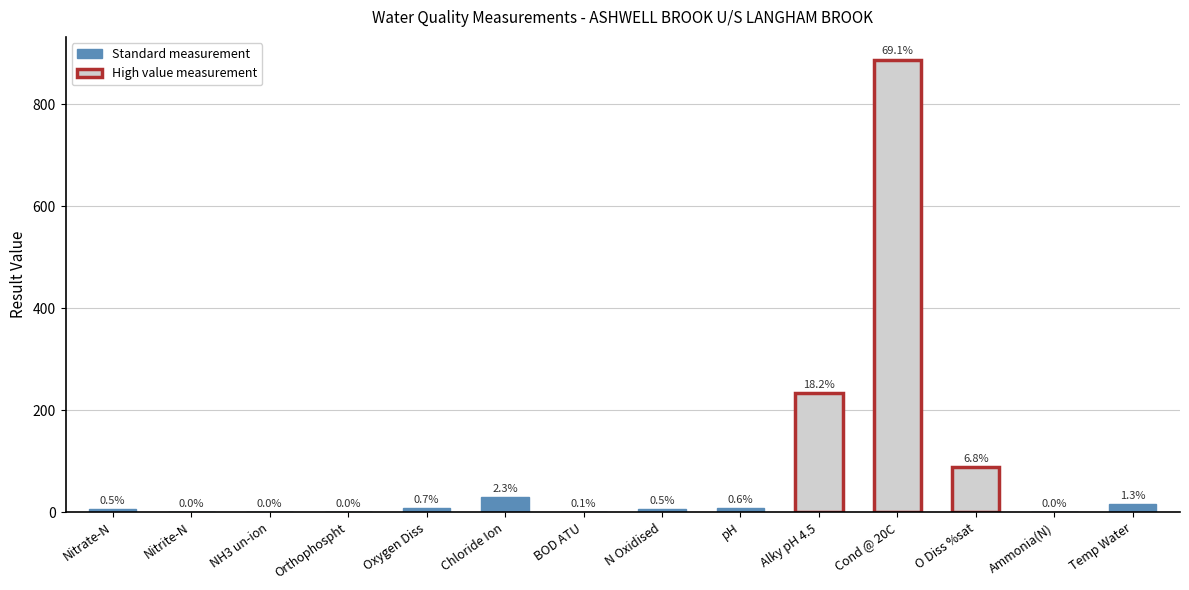

What is the change in value from Oxygen Diss to Temp Water?

+8.1